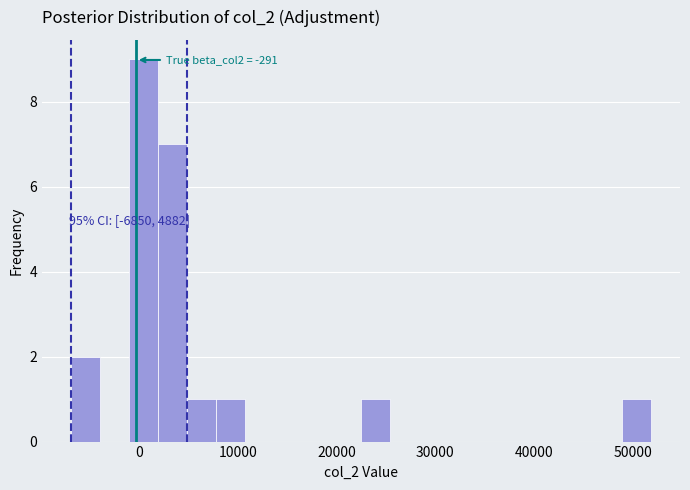

Around what value on the x-axis is the tallest bar? Give the approximate position of its centre, as read against the axis.

0